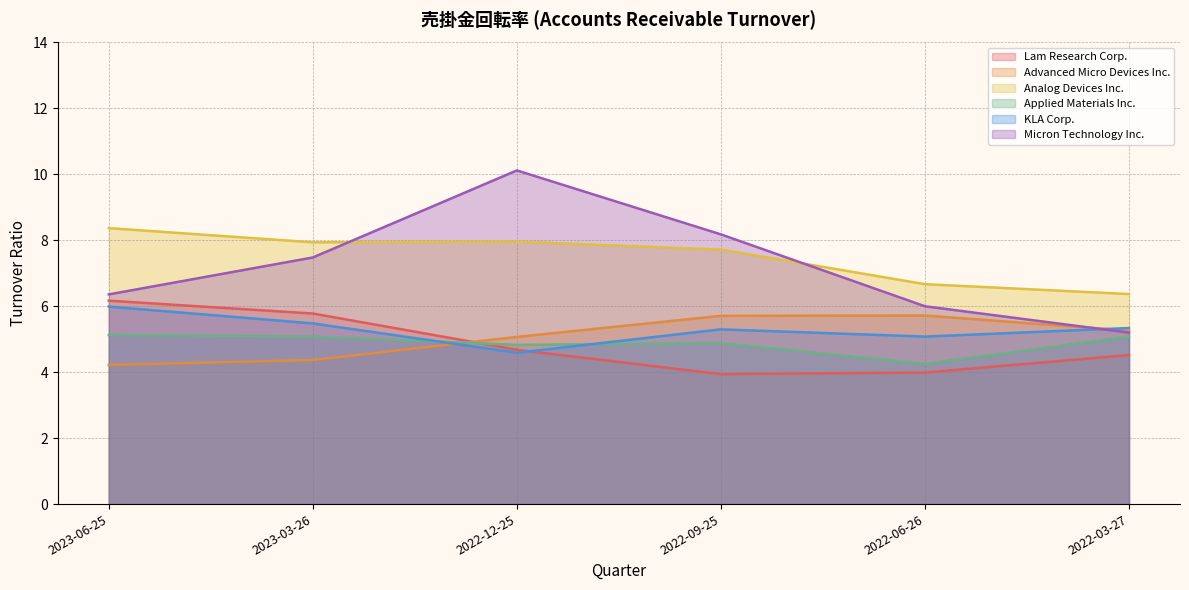

Rank the categories by KLA Corp. value from lowest to highest.

2022-12-25, 2022-06-26, 2022-09-25, 2022-03-27, 2023-03-26, 2023-06-25